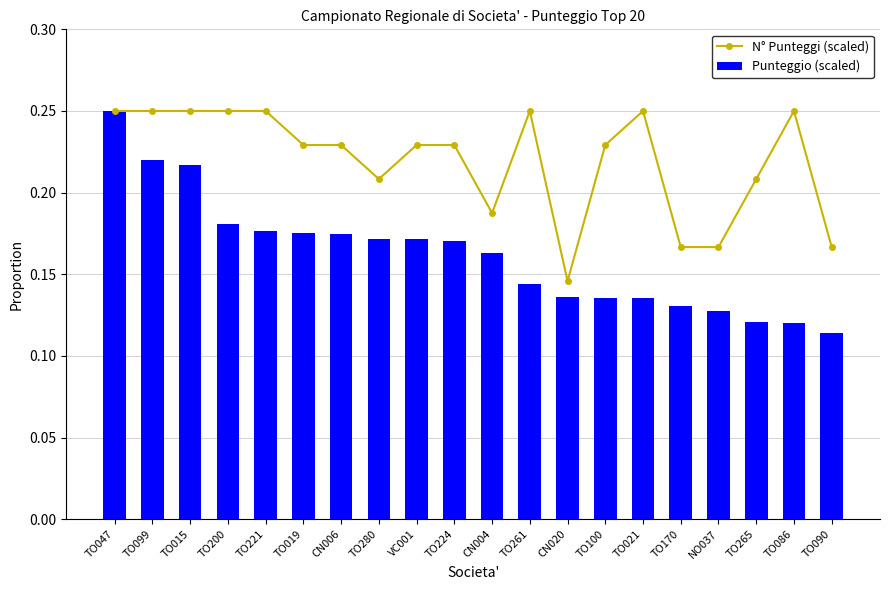

What is the label of the 5th bar from the left?

TO221